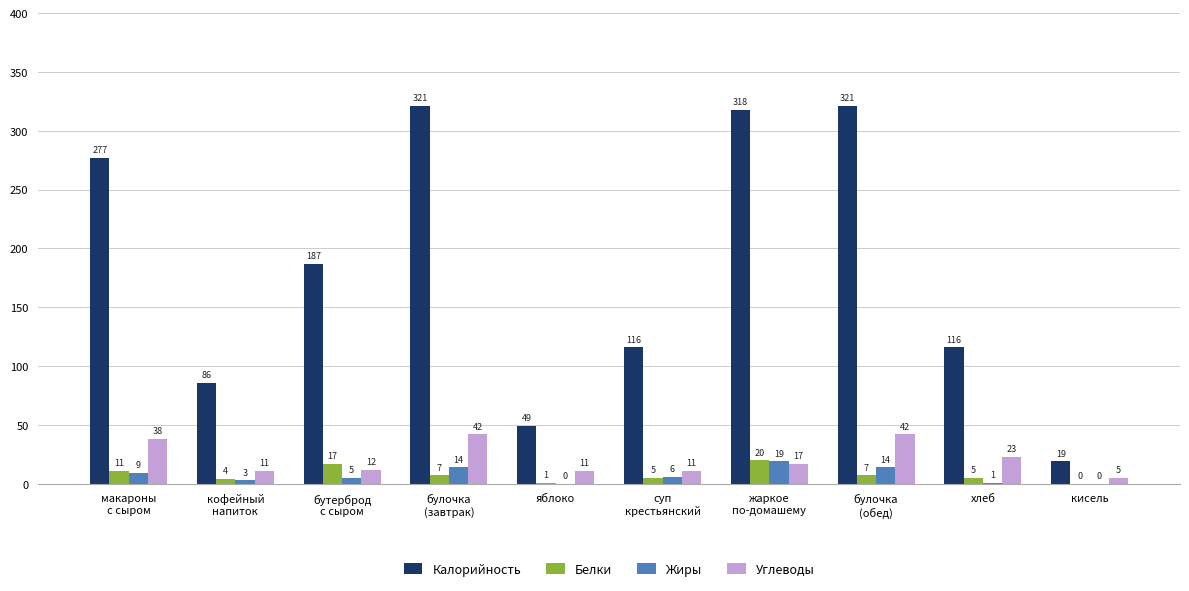

Reading left to right, transcribe all the data shown in this chart.

Калорийность: макароны
с сыром=277	кофейный
напиток=86	бутерброд
с сыром=187	булочка
(завтрак)=321	яблоко=49	суп
крестьянский=116	жаркое
по-домашему=318	булочка
(обед)=321	хлеб=116	кисель=19
Белки: макароны
с сыром=11	кофейный
напиток=4	бутерброд
с сыром=17	булочка
(завтрак)=7	яблоко=1	суп
крестьянский=5	жаркое
по-домашему=20	булочка
(обед)=7	хлеб=5	кисель=0
Жиры: макароны
с сыром=9	кофейный
напиток=3	бутерброд
с сыром=5	булочка
(завтрак)=14	яблоко=0	суп
крестьянский=6	жаркое
по-домашему=19	булочка
(обед)=14	хлеб=1	кисель=0
Углеводы: макароны
с сыром=38	кофейный
напиток=11	бутерброд
с сыром=12	булочка
(завтрак)=42	яблоко=11	суп
крестьянский=11	жаркое
по-домашему=17	булочка
(обед)=42	хлеб=23	кисель=5